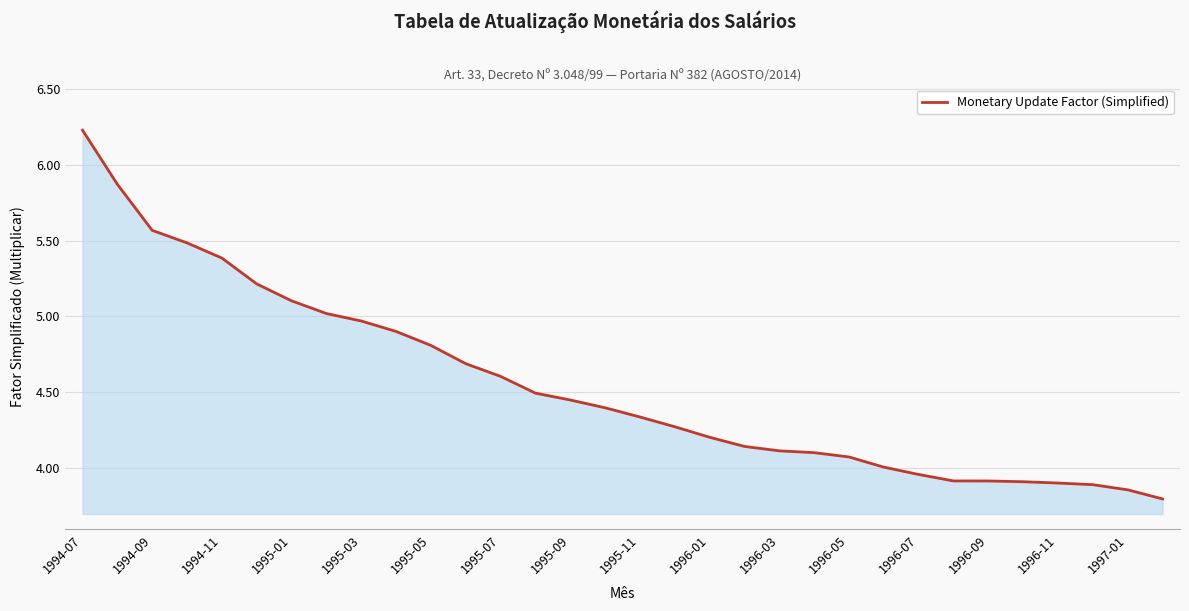

What is the difference between the maximum and minimum values?

2.4